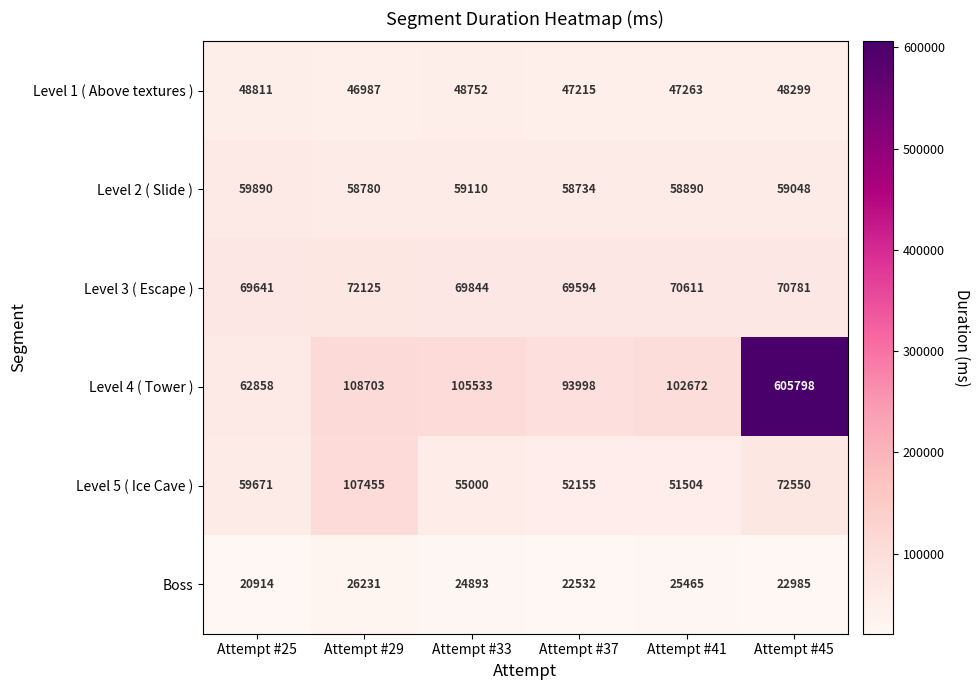

Between Attempt #37 and Attempt #45, which series saw the biggest shift?

Level 4 ( Tower )